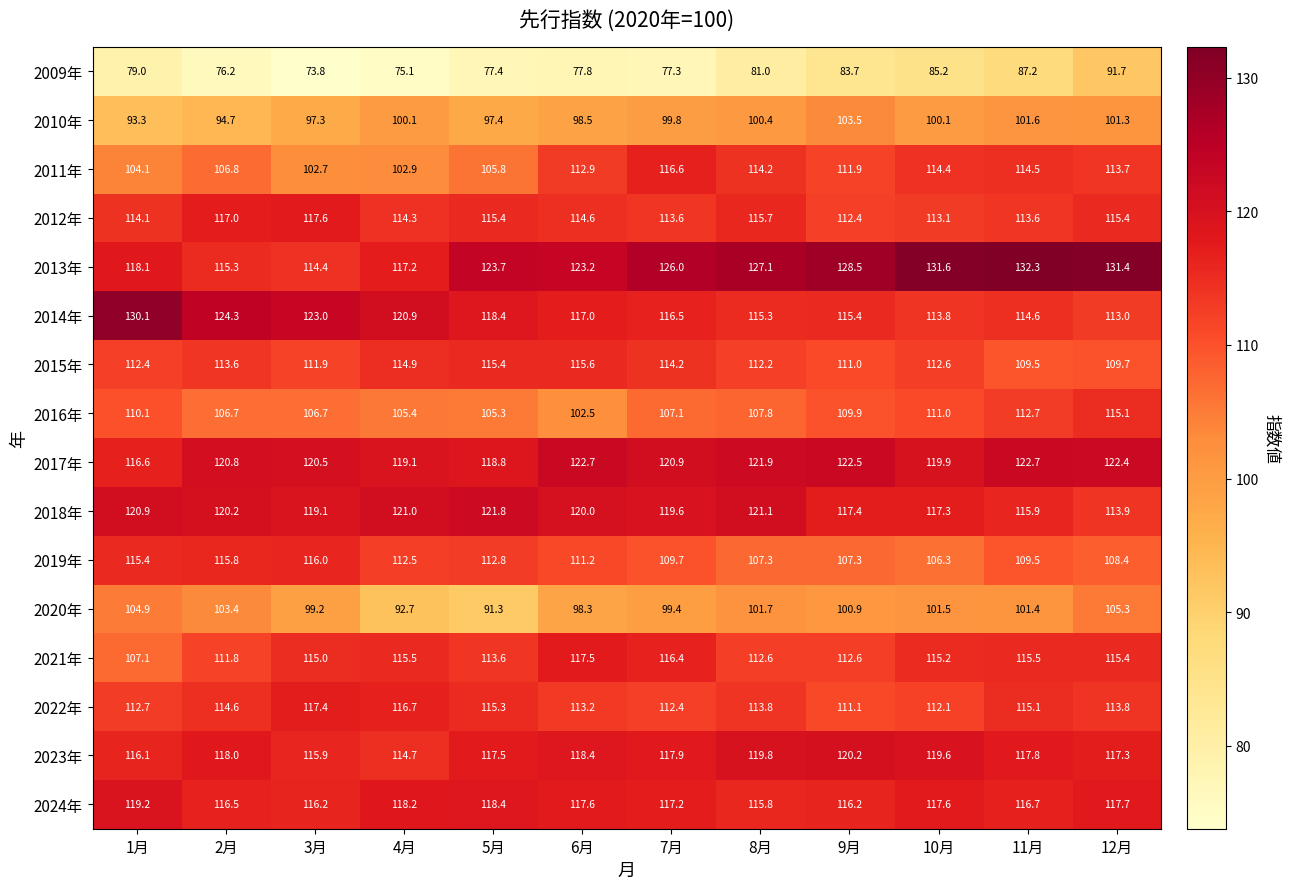

At which label is 2021年 closest to 112?

2月